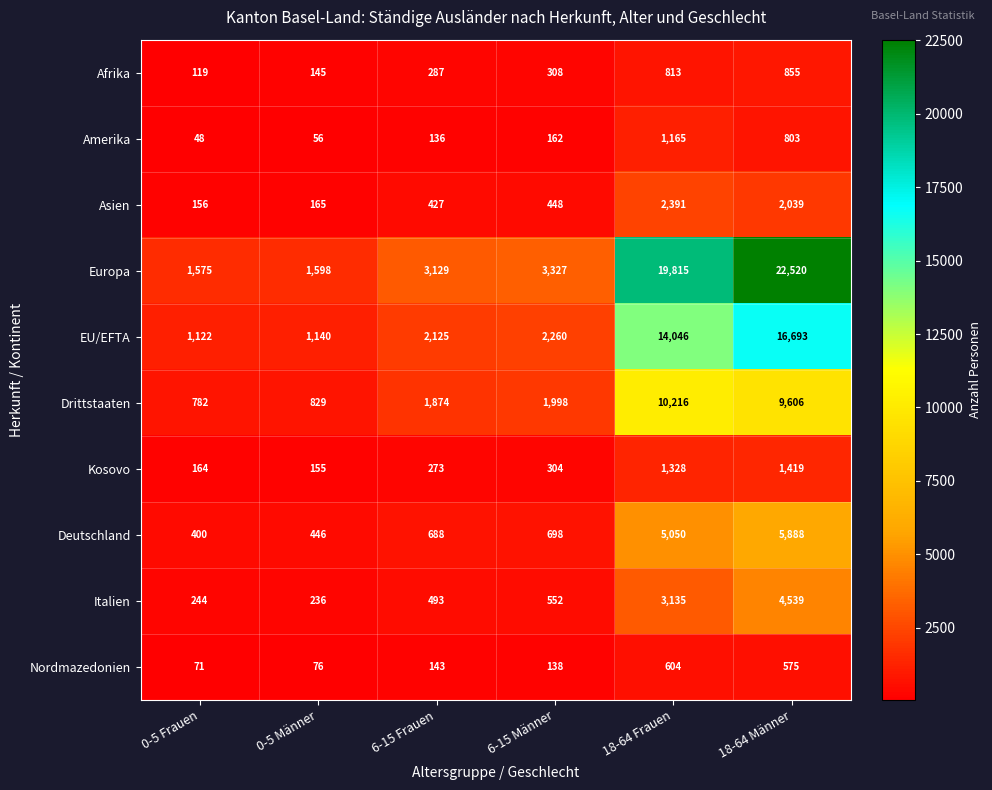

What is the difference between the maximum and second lowest values in the Nordmazedonien series?

528